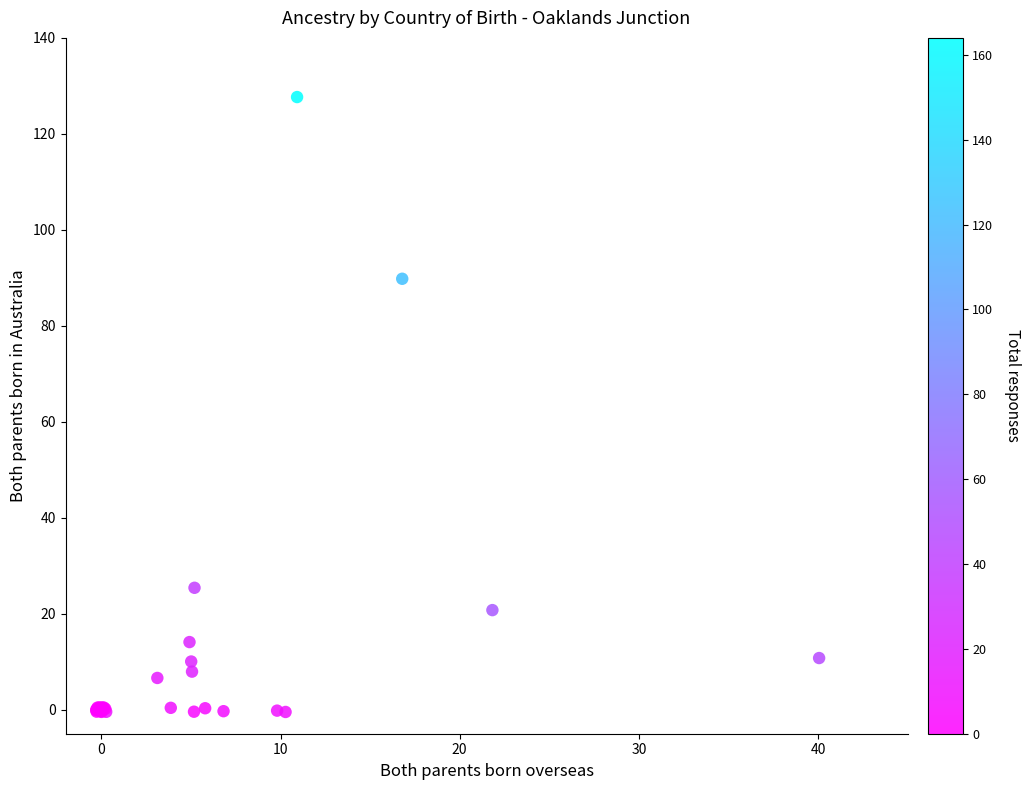

What Y value in the scatter plot is closest to 63?

89.8